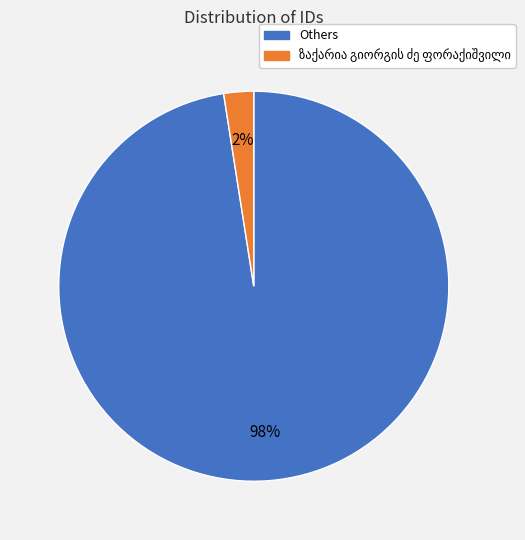

To the nearest percent, what is the average slice percentage?

50%